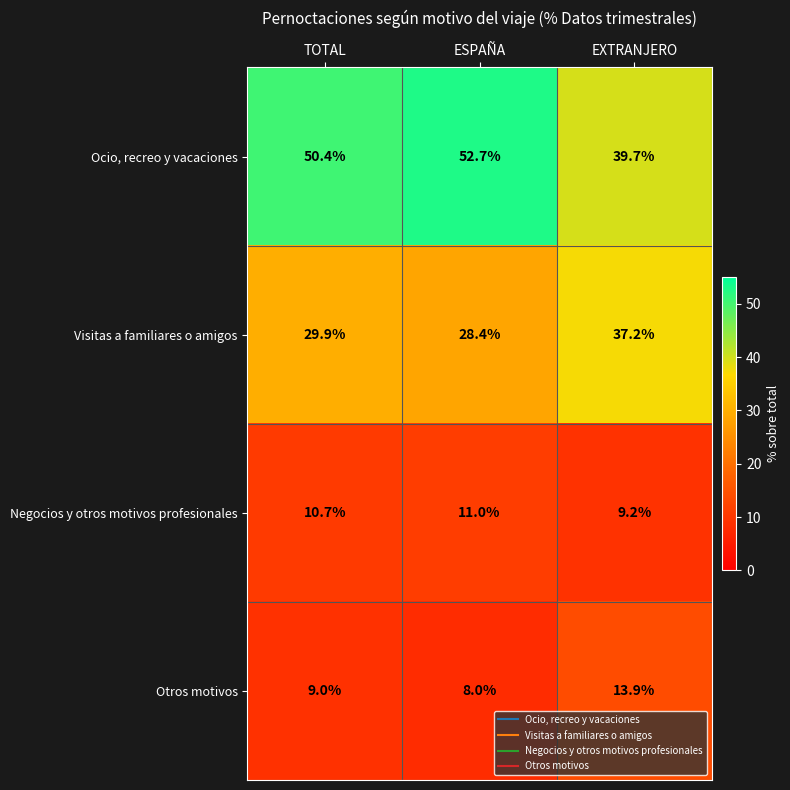

What value does the Visitas a familiares o amigos series have at EXTRANJERO?

37.2